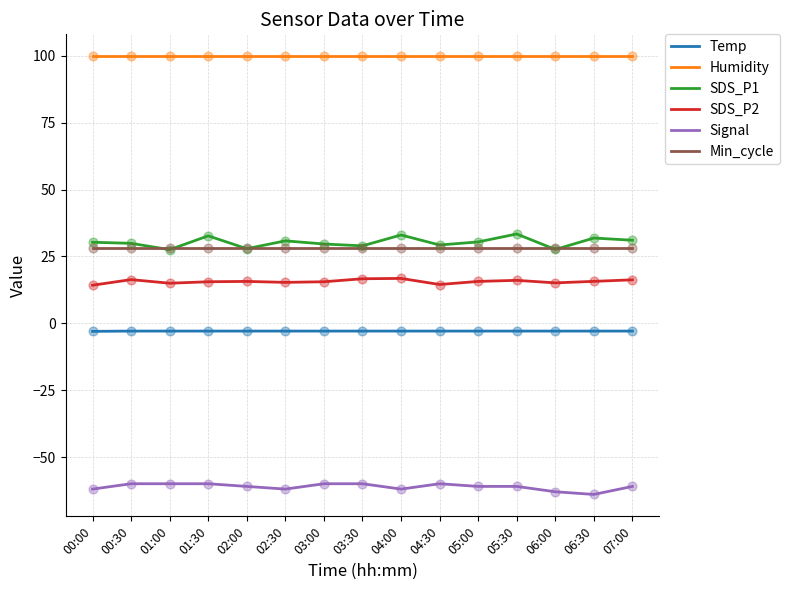

Is the value of Humidity at 07:00 greater than the value of Temp at 04:30?

Yes